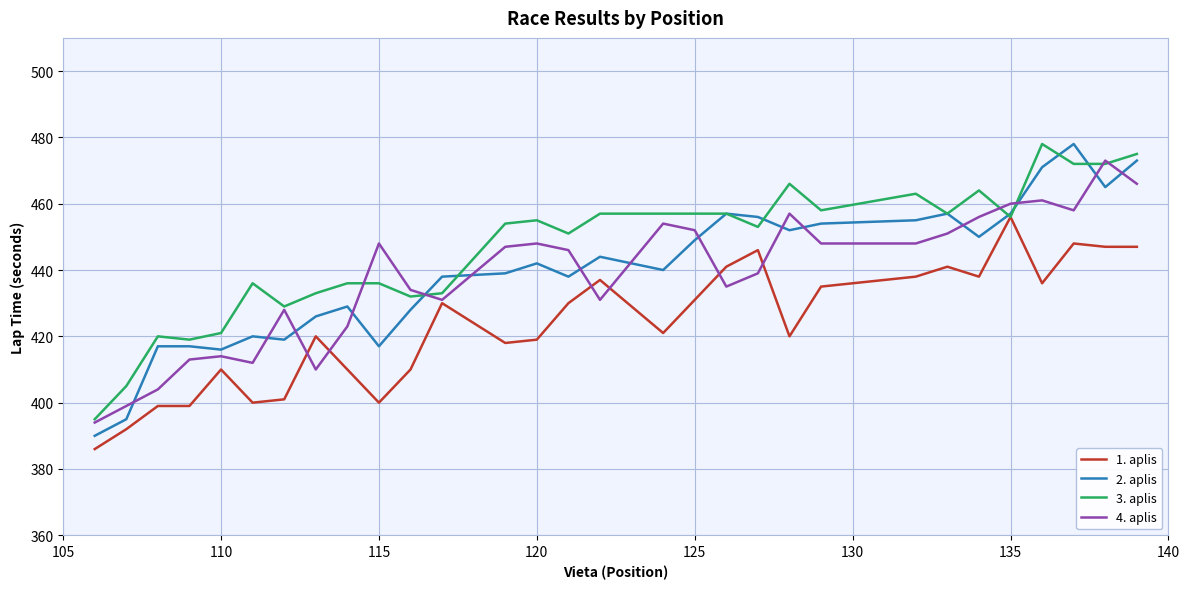

Which series ends up on top after the final intersection of 4. aplis and 2. aplis?

2. aplis